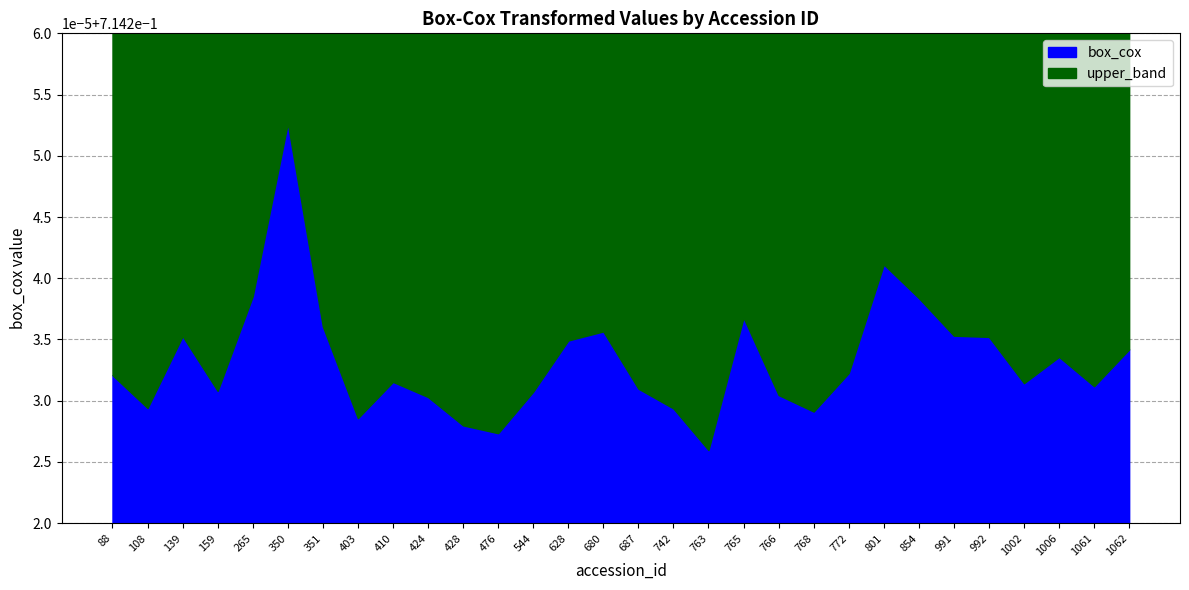

How many categories are shown in the chart?

30